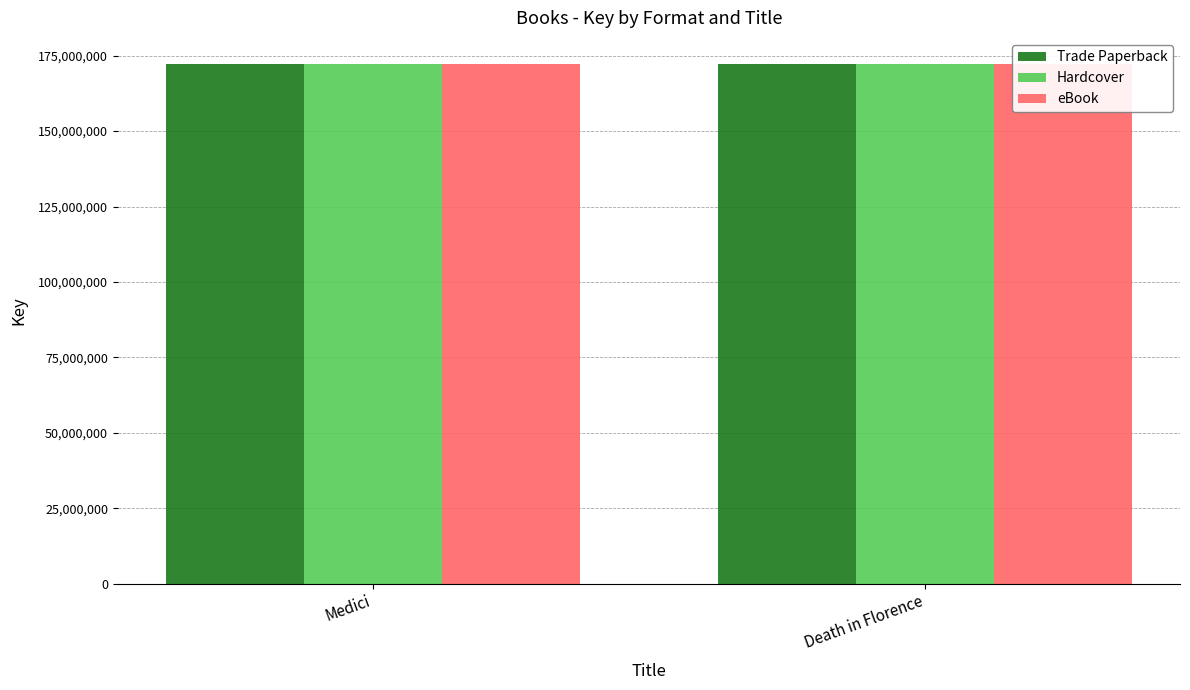

At which category is the sum across all series the highest?

Medici